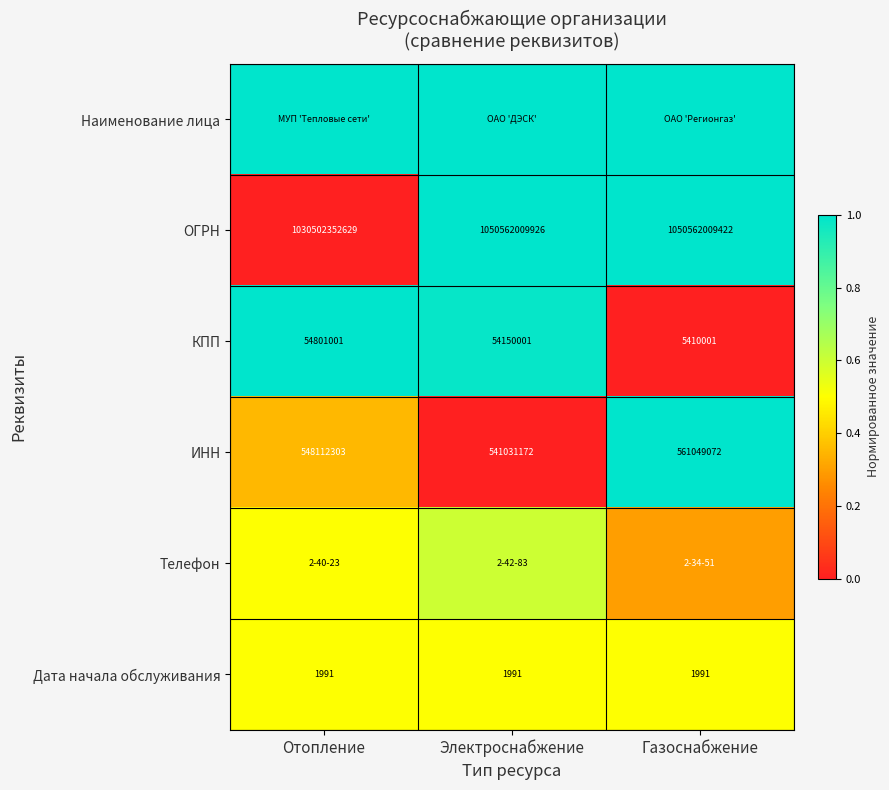

True or false: Дата начала обслуживания has a value of 1293.5 at Газоснабжение.

False